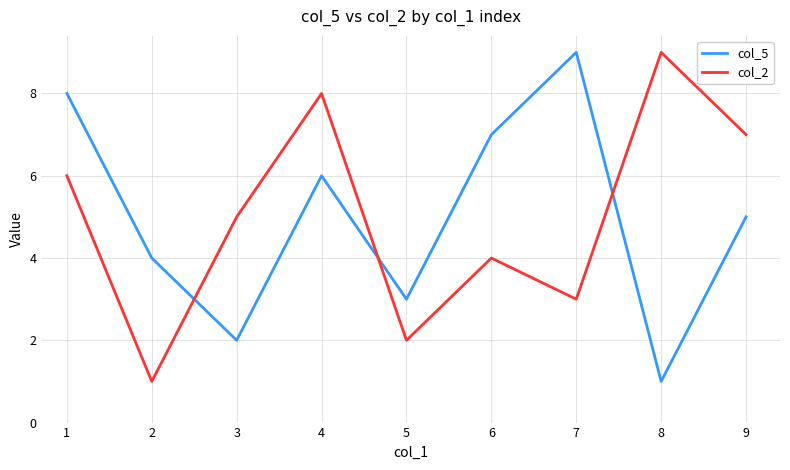

What are all the series names shown in the legend?

col_5, col_2